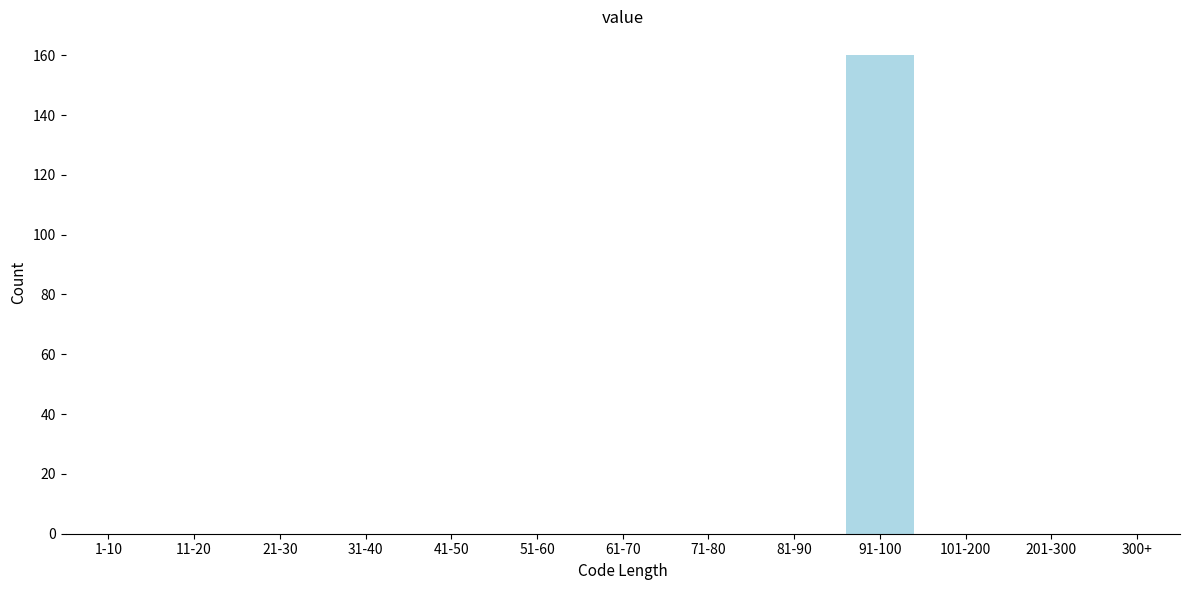

Reading left to right, what are all the values shown in this chart?

1-10=0	11-20=0	21-30=0	31-40=0	41-50=0	51-60=0	61-70=0	71-80=0	81-90=0	91-100=160	101-200=0	201-300=0	300+=0